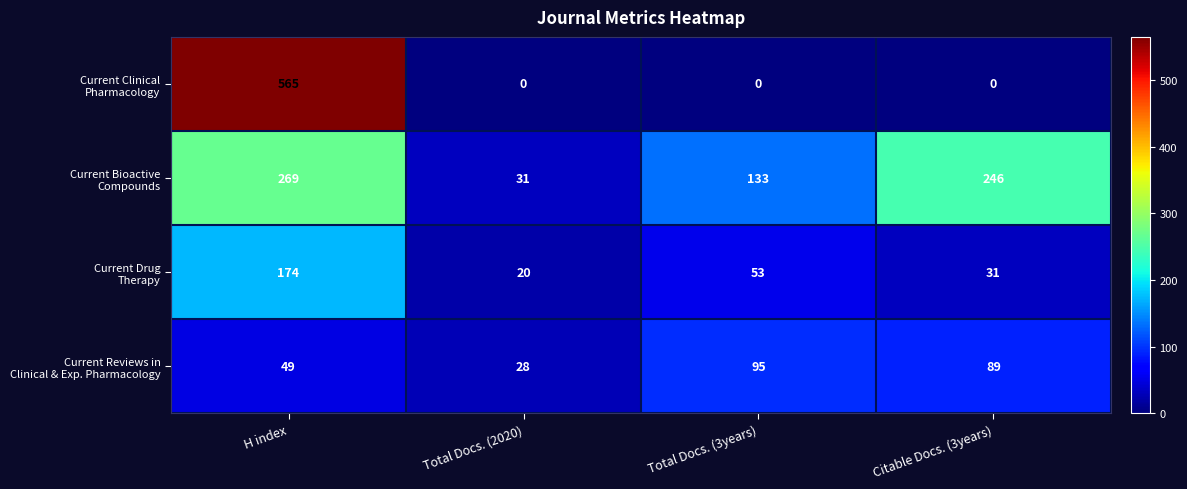

What is the spread (max minus min) of values at Citable Docs. (3years)?

246